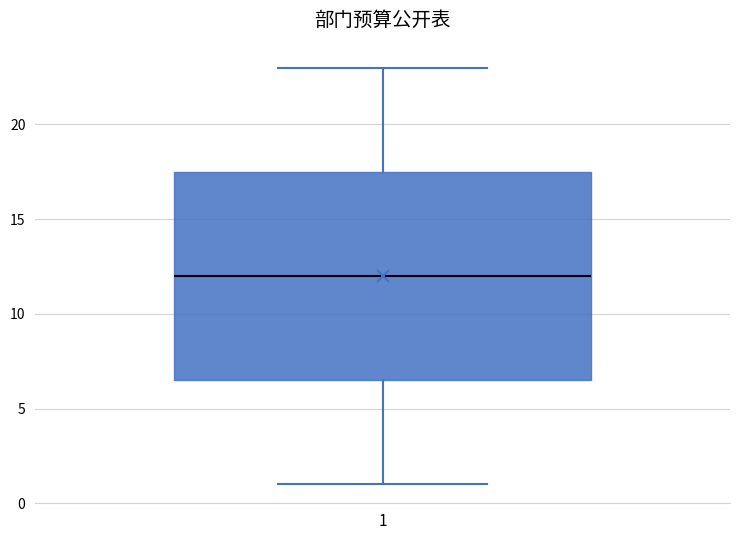

Read this box plot against the y-axis: the position of the median line, the range covered by the box, and the ends of both whiskers. The values are not printed on the chart, so give them approximately, as read against the axis.

median 12.0, box 6.5 to 17.5, whiskers 1.0 to 23.0